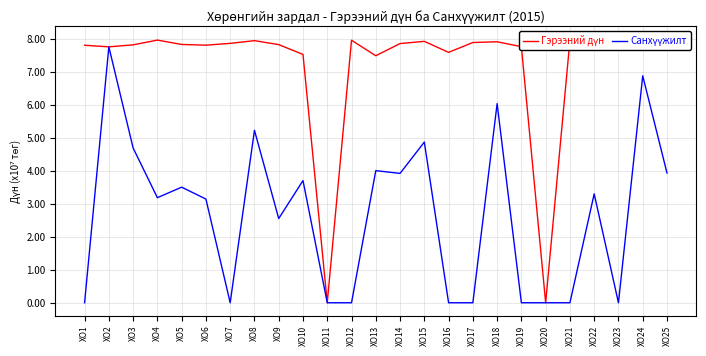

Count the number of data series in this chart.

2